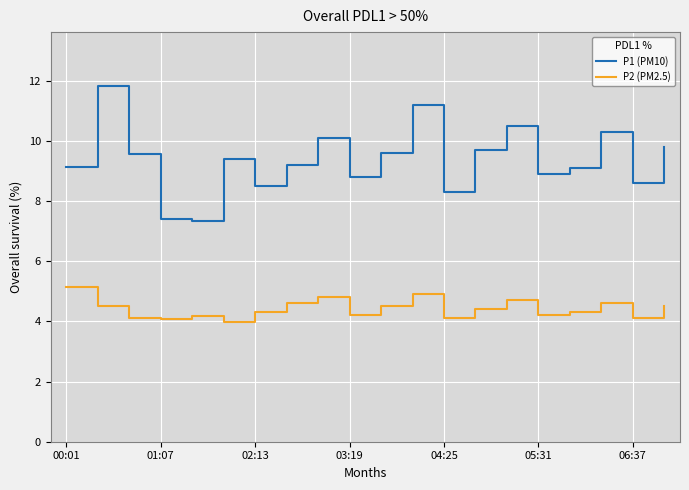

Rank the series by their maximum value, from highest to lowest.

P1 (PM10), P2 (PM2.5)